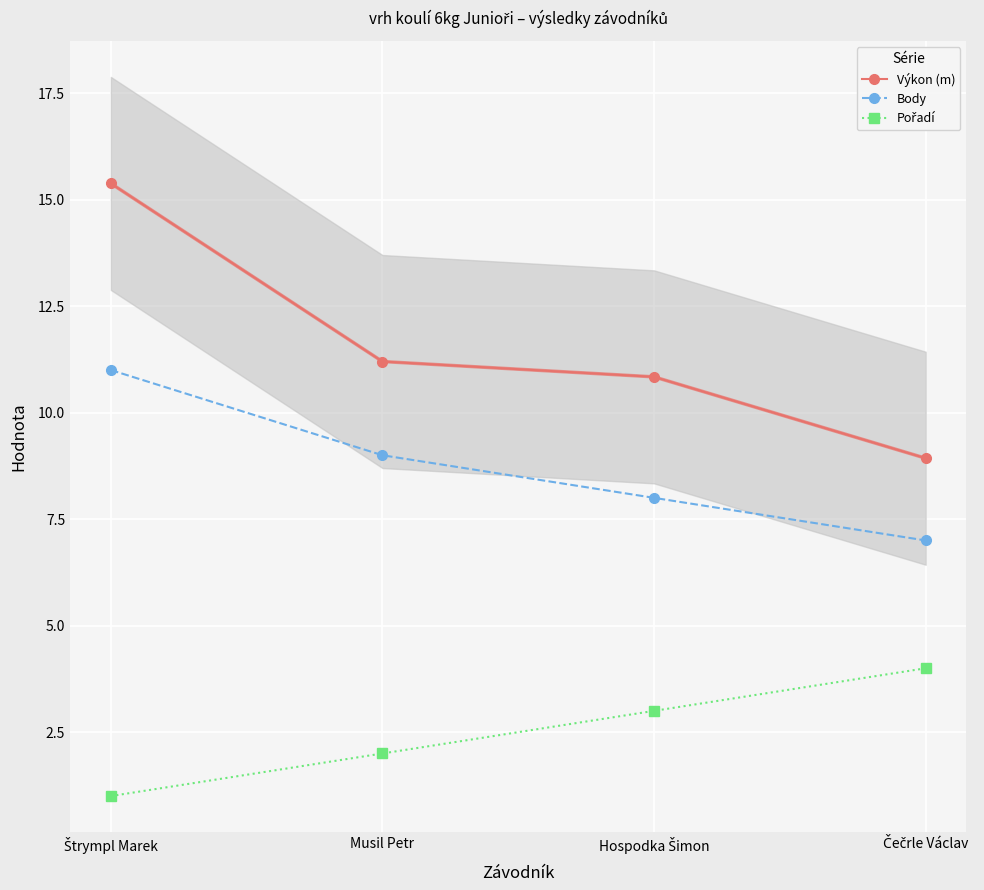

Count the number of categories in the chart.

4